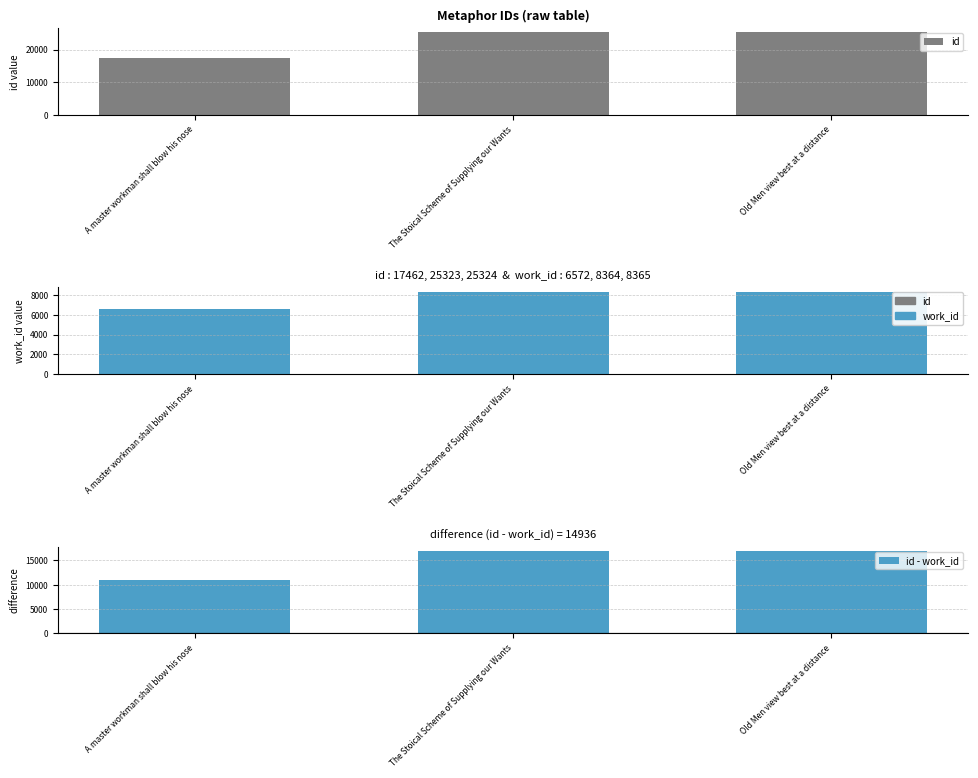

What is the minimum value shown in the chart?

6572